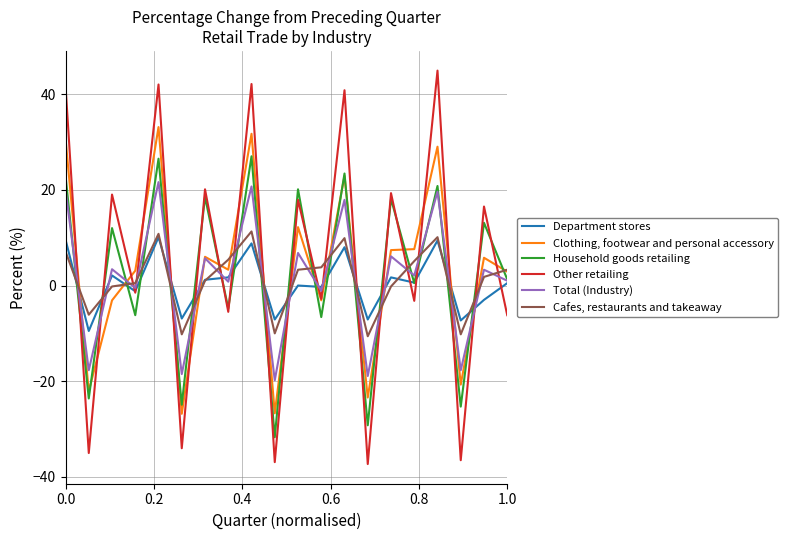

How many lines are shown in the chart?

6